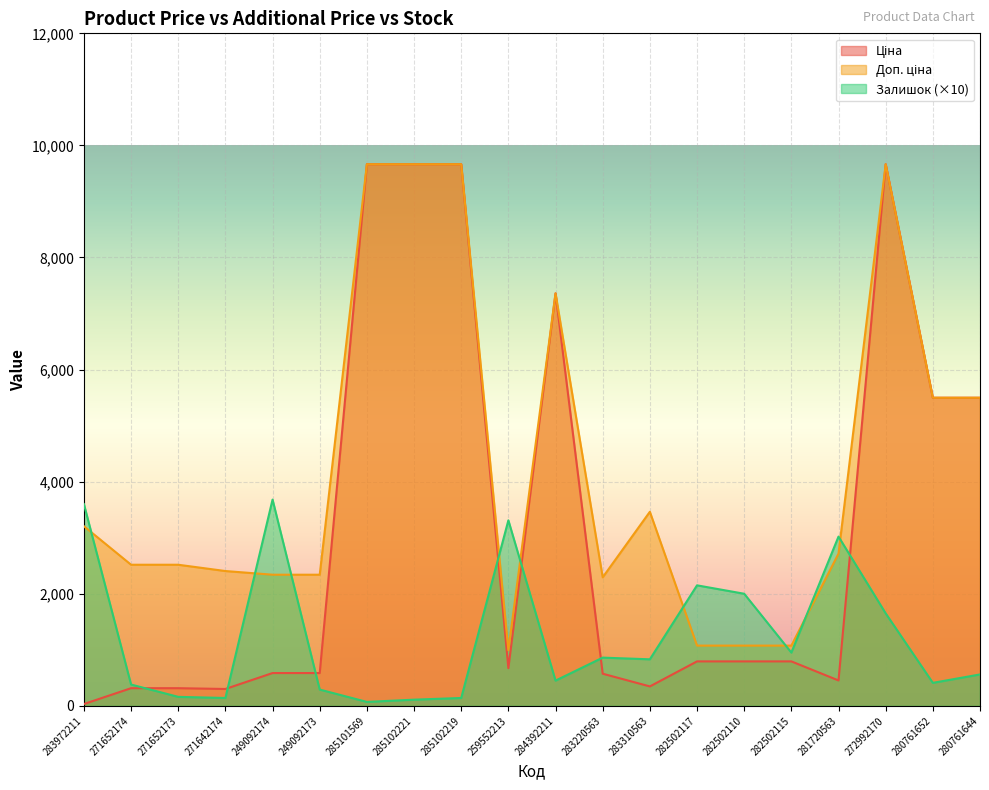

The value of Залишок (×10) at 259552213 is 3310.0. True or false?

True